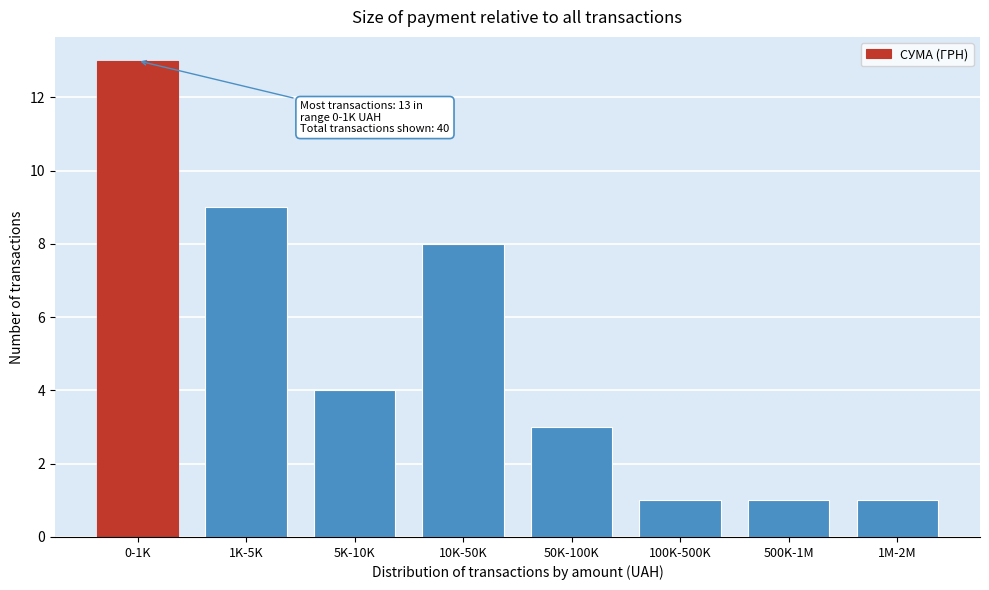

Reading left to right, what are all the values shown in this chart?

0-1K=13	1K-5K=9	5K-10K=4	10K-50K=8	50K-100K=3	100K-500K=1	500K-1M=1	1M-2M=1